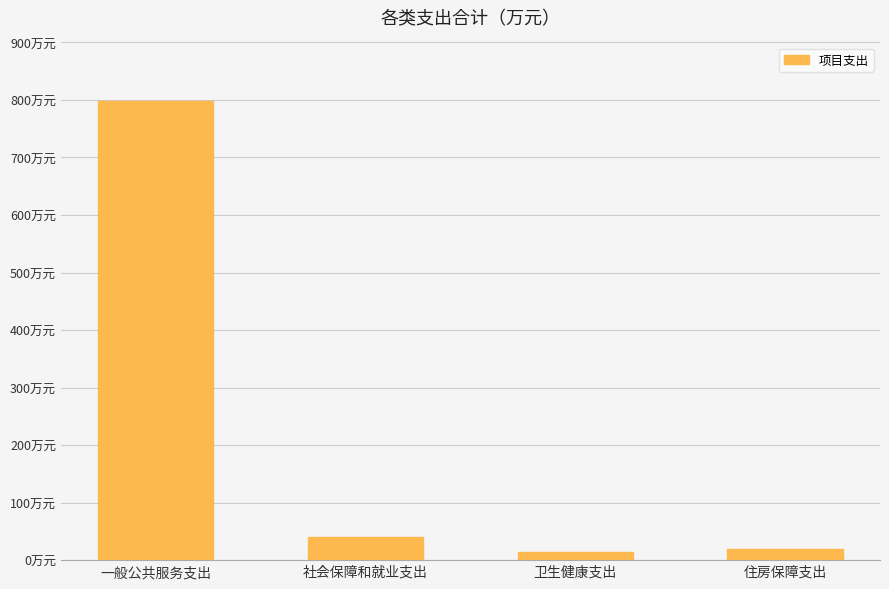

What is the maximum value shown in the chart?

797.5